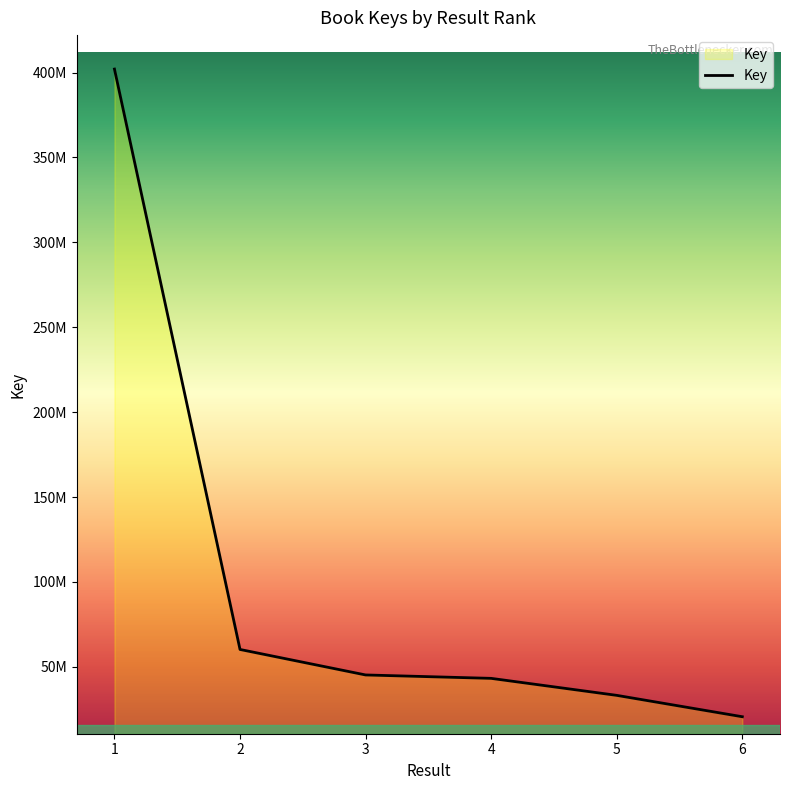

Does the chart display data point markers on the line(s)?

No